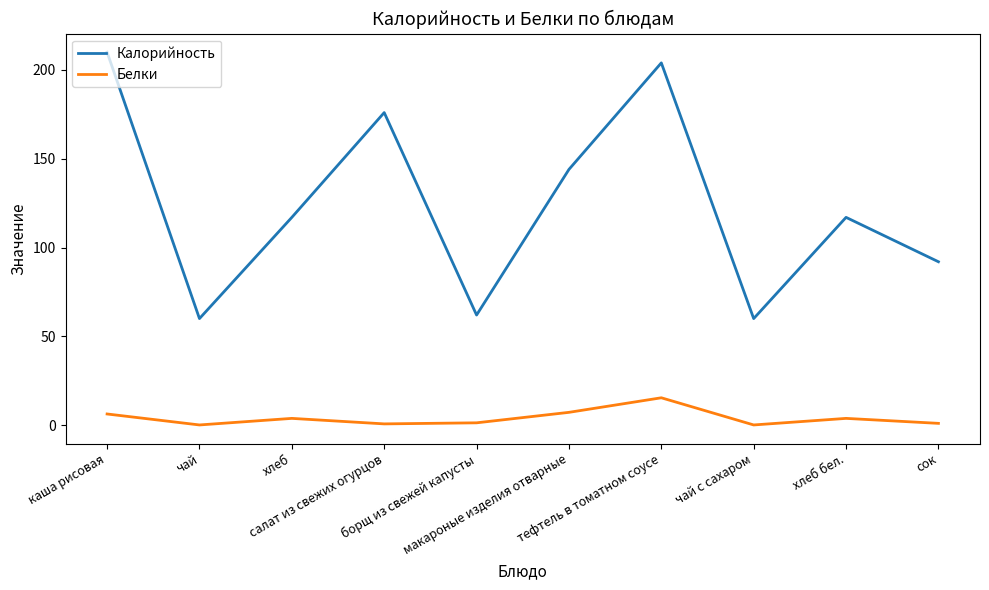

What is the average value of the Белки series?

4.0